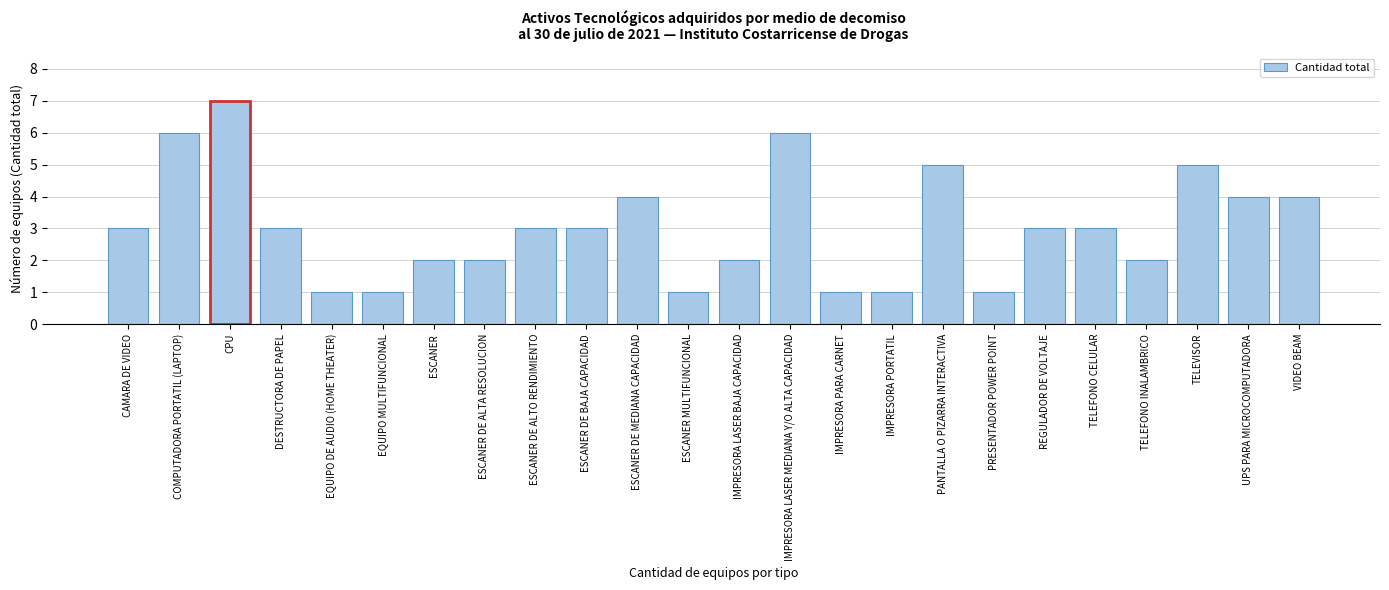

Reading right to left, transcribe all the data shown in this chart.

4	4	5	2	3	3	1	5	1	1	6	2	1	4	3	3	2	2	1	1	3	7	6	3